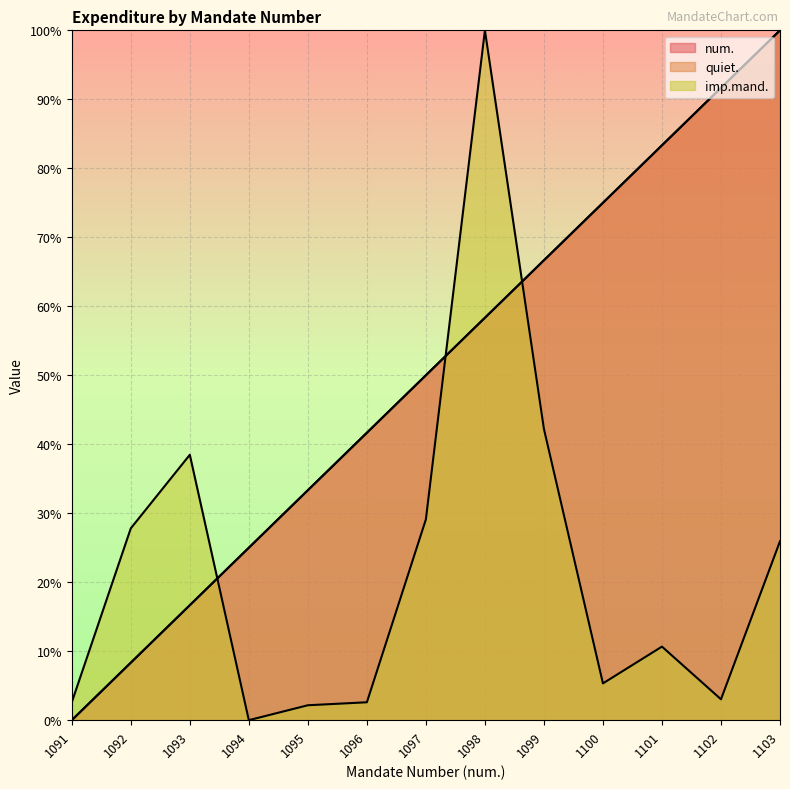

Rank the categories by quiet. value from lowest to highest.

1091, 1092, 1093, 1094, 1095, 1096, 1097, 1098, 1099, 1100, 1101, 1102, 1103